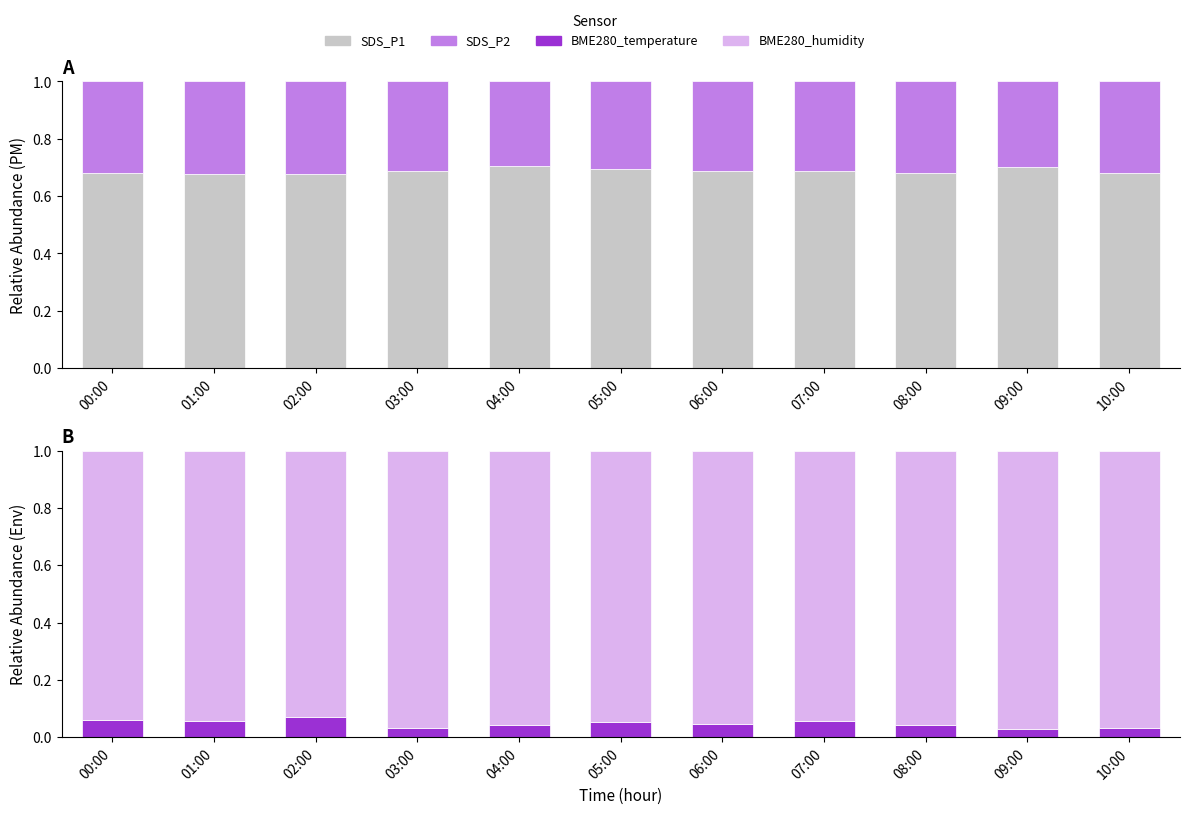

What is the approximate value of BME280_temperature at 02:00?

0.1